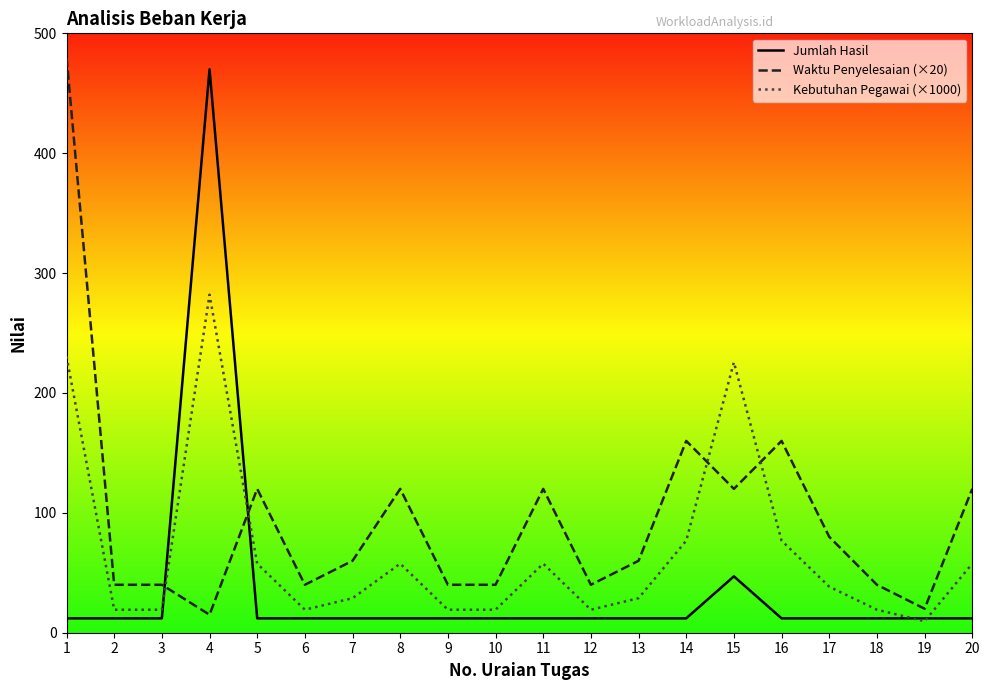

Reading right to left, list all the values displayed in this chart.

Jumlah Hasil: 12.0	12.0	12.0	12.0	12.0	47.0	12.0	12.0	12.0	12.0	12.0	12.0	12.0	12.0	12.0	12.0	470.0	12.0	12.0	12.0
Waktu Penyelesaian (×20): 120.0	20.0	40.0	80.0	160.0	120.0	160.0	60.0	40.0	120.0	40.0	40.0	120.0	60.0	40.0	120.0	15.0	40.0	40.0	480.0
Kebutuhan Pegawai (×1000): 57.6	9.6	19.2	38.4	76.8	225.6	76.8	28.8	19.2	57.6	19.2	19.2	57.6	28.8	19.2	57.6	282.0	19.2	19.2	230.4